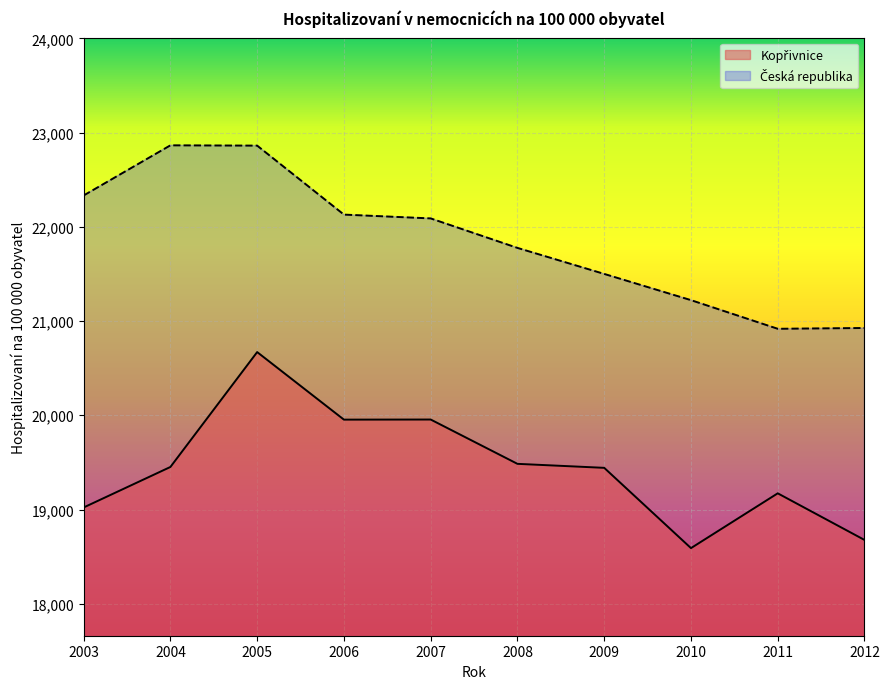

How many categories are shown in the chart?

10